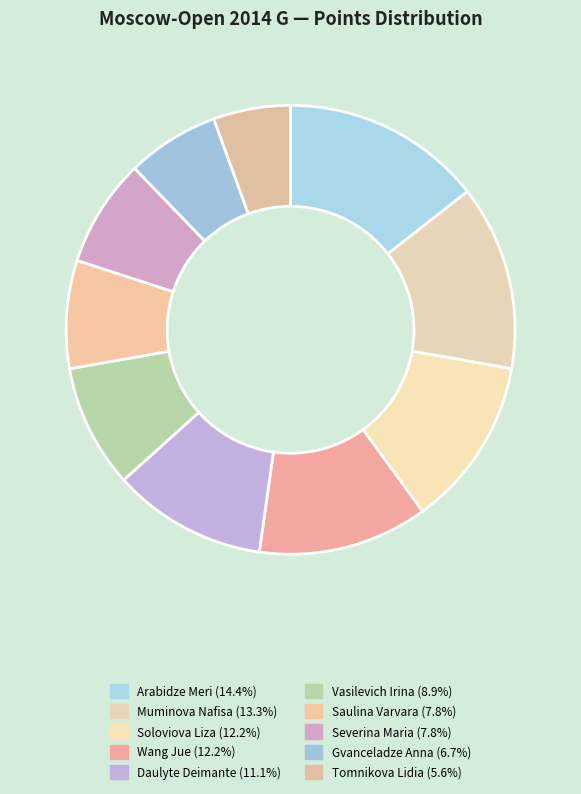

How many segments does this pie chart have?

10